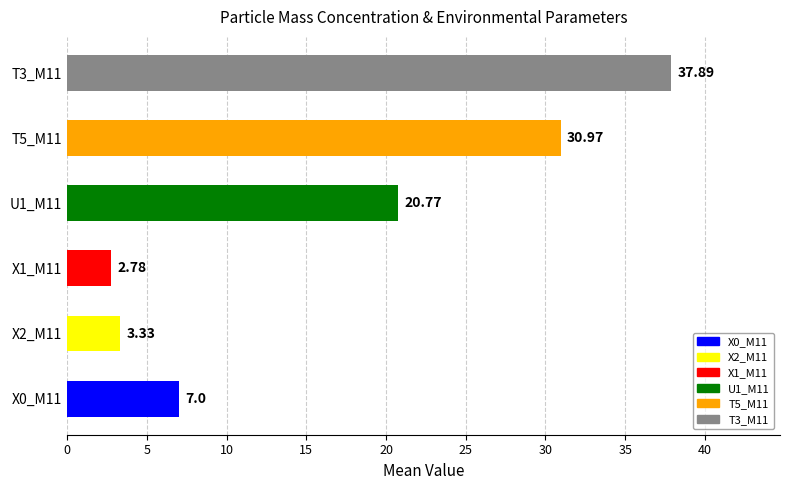

Approximately how many times larger is the value at T5_M11 compared to X1_M11?

11.1